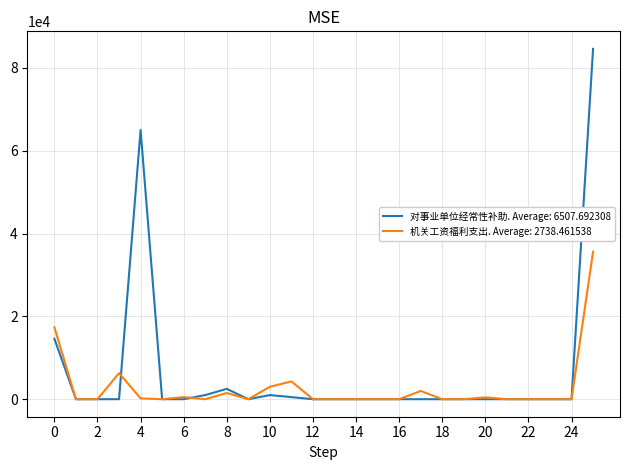

Which series has the largest total across all categories?

对事业单位经常性补助. Average: 6507.692308